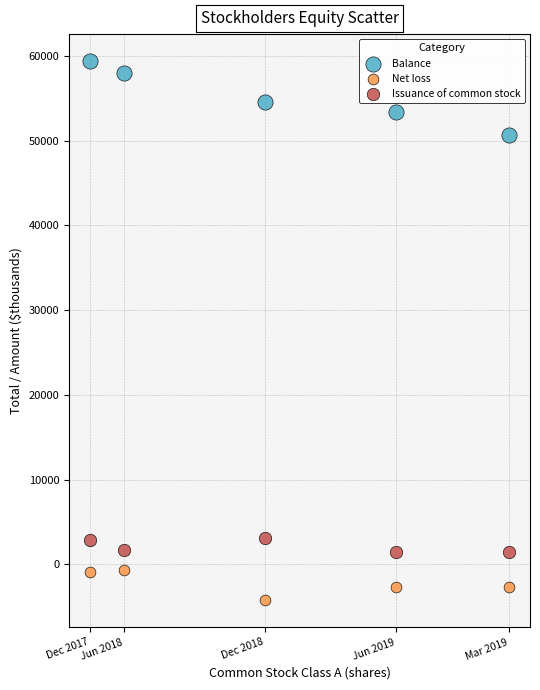

Across all series, what Y value is closest to 27576?

50726